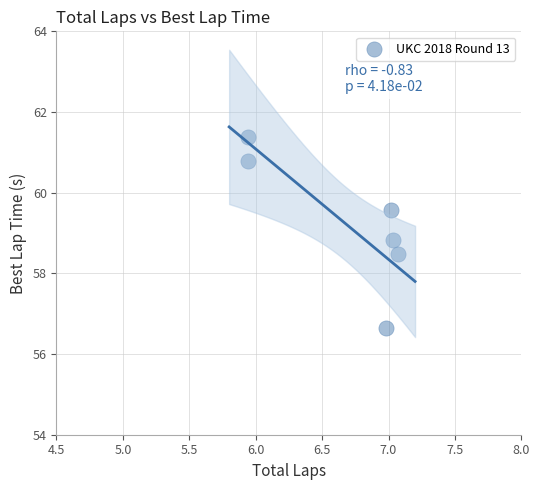

What Y value in the scatter plot is closest to 59?

58.8